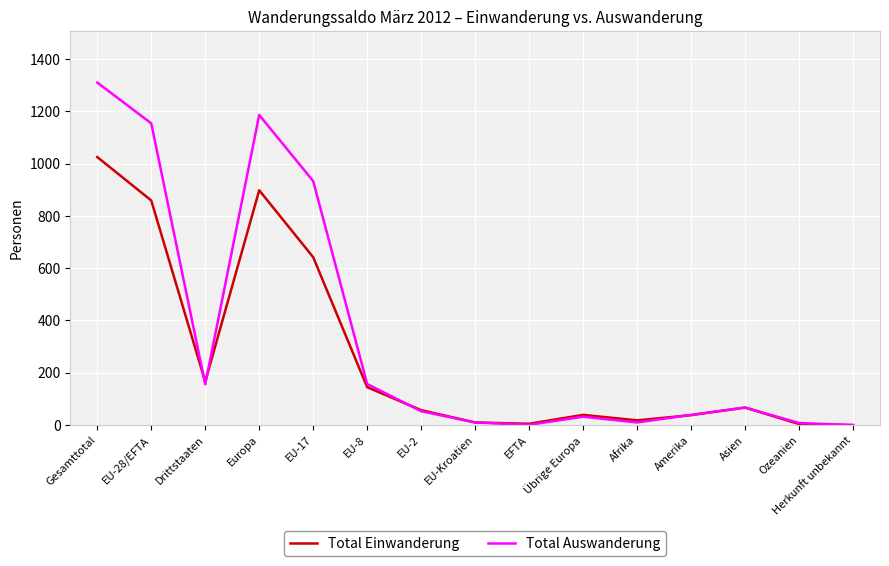

What is the maximum value shown in the chart?

1310